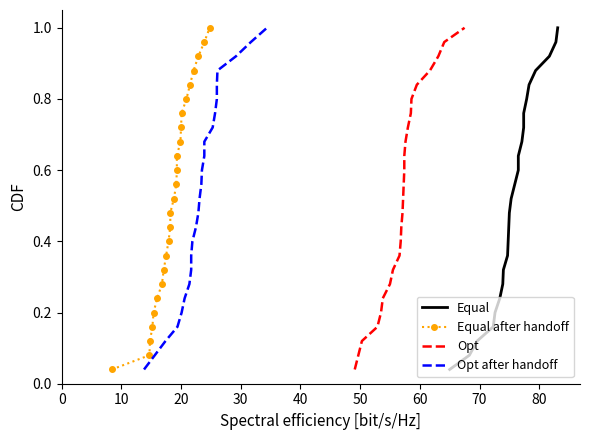

What are all the series names shown in the legend?

Equal, Equal after handoff, Opt, Opt after handoff